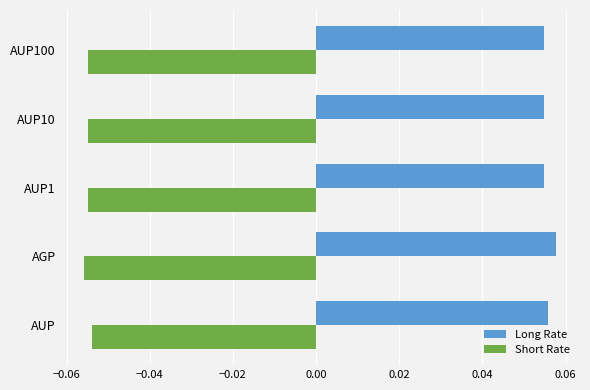

The value of Long Rate at AGP is 0.0. True or false?

False